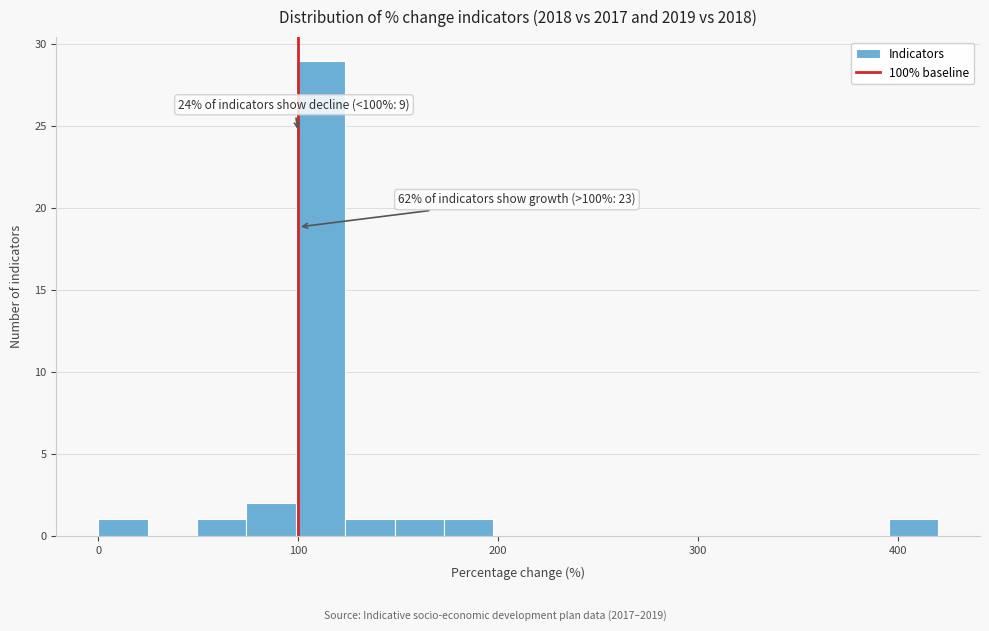

Read against the x-axis, roughly where is the centre of the tallest bar?

110